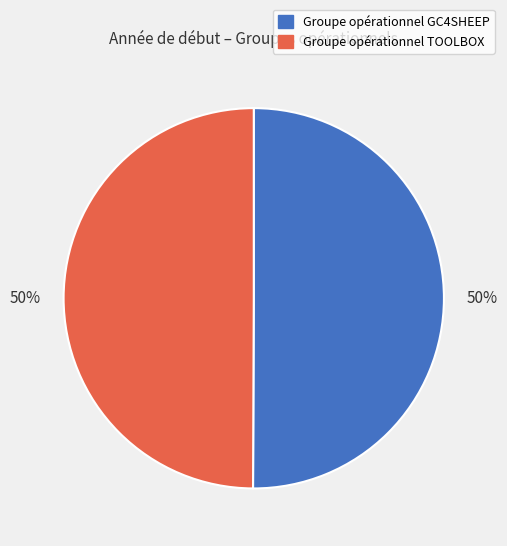

What is the ratio of the value at Groupe opérationnel TOOLBOX to the value at Groupe opérationnel GC4SHEEP?

1.0